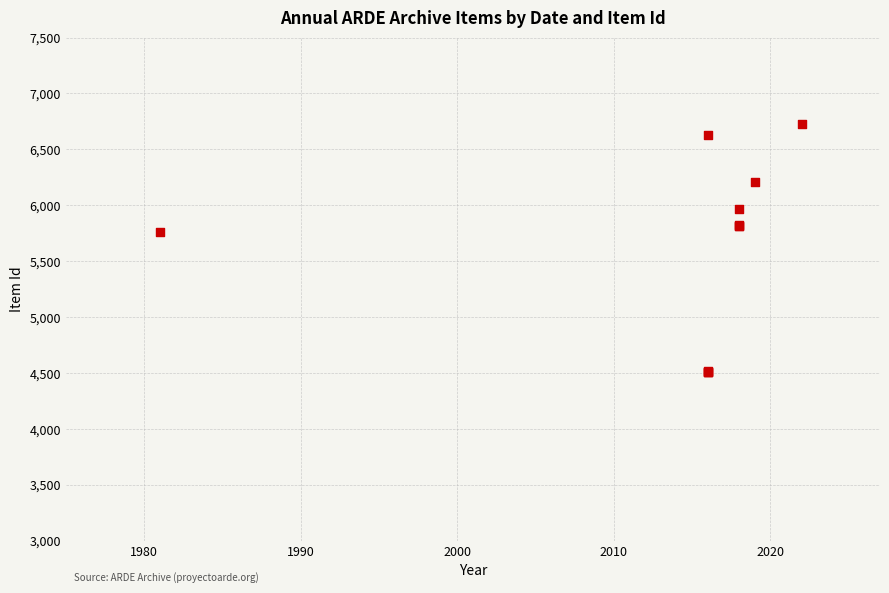

What Y value in the scatter plot is closest to 5617?

5759